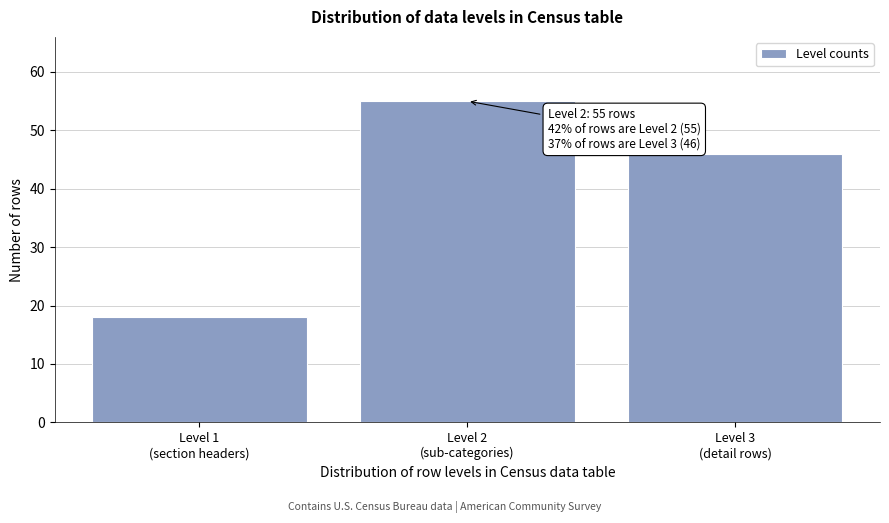

Reading left to right, extract all data points from this chart.

18	55	46